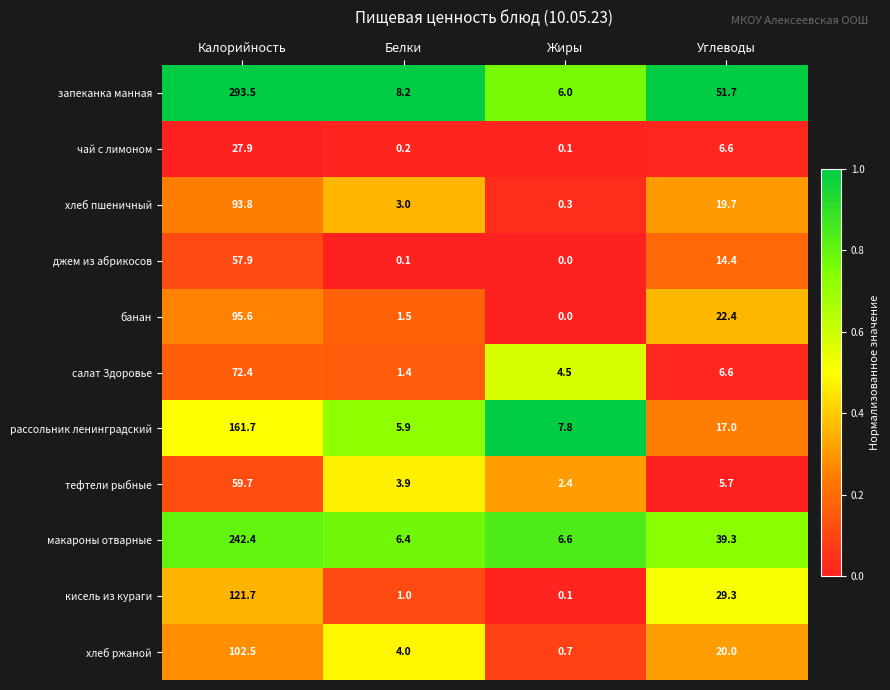

True or false: хлеб пшеничный has a value of 93.8 at Калорийность.

True